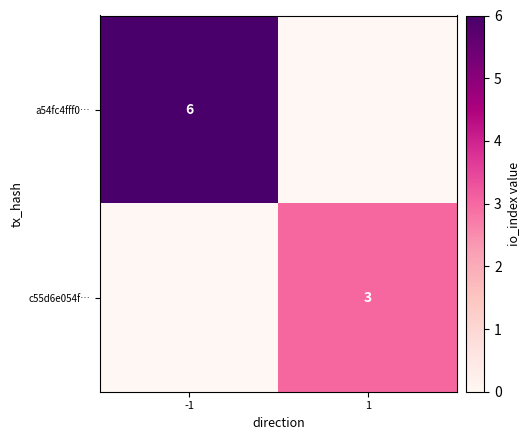

Is it true that c55d6e054f… equals 3 at 1?

True